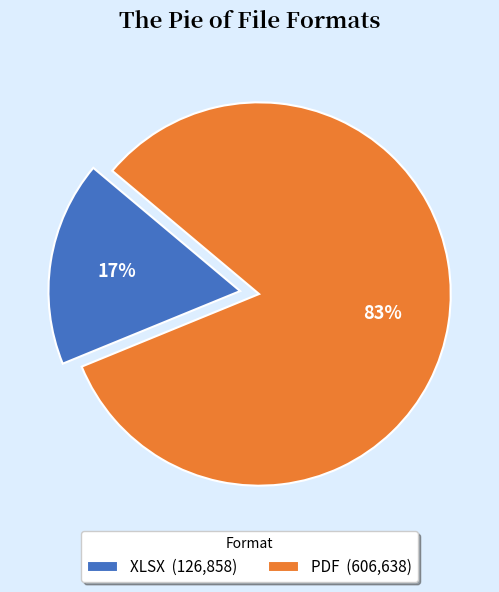

Which category has the smallest portion of the pie?

XLSX